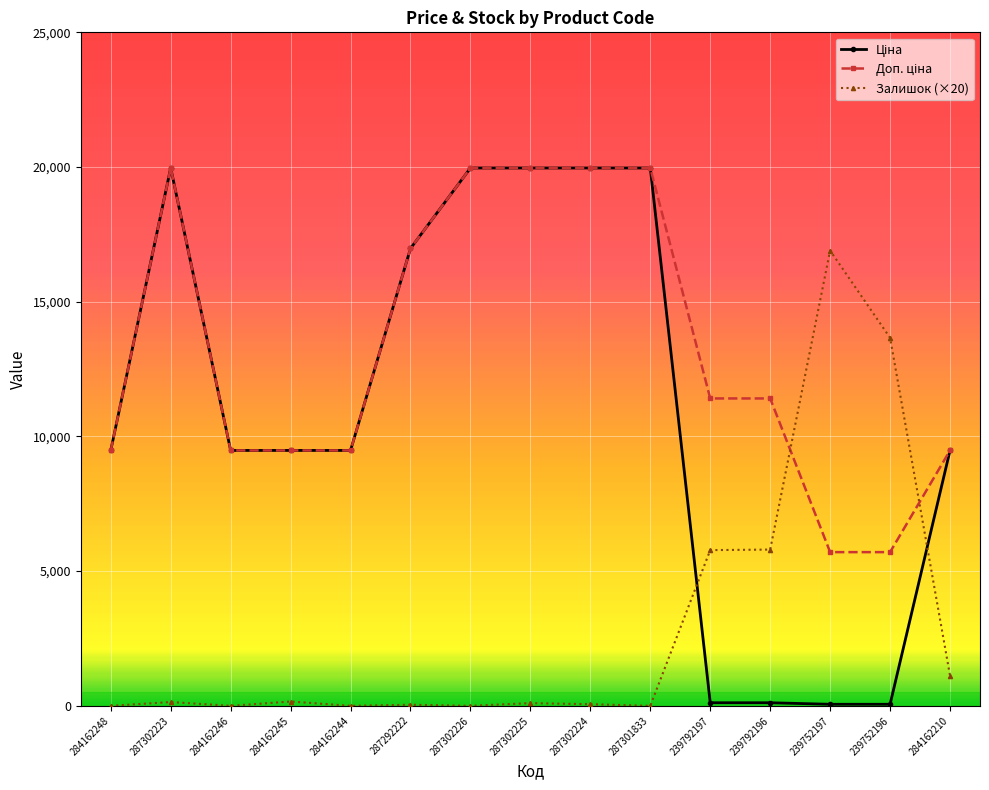

The Залишок (×20) series shows 60.0 at 287302224. True or false?

True